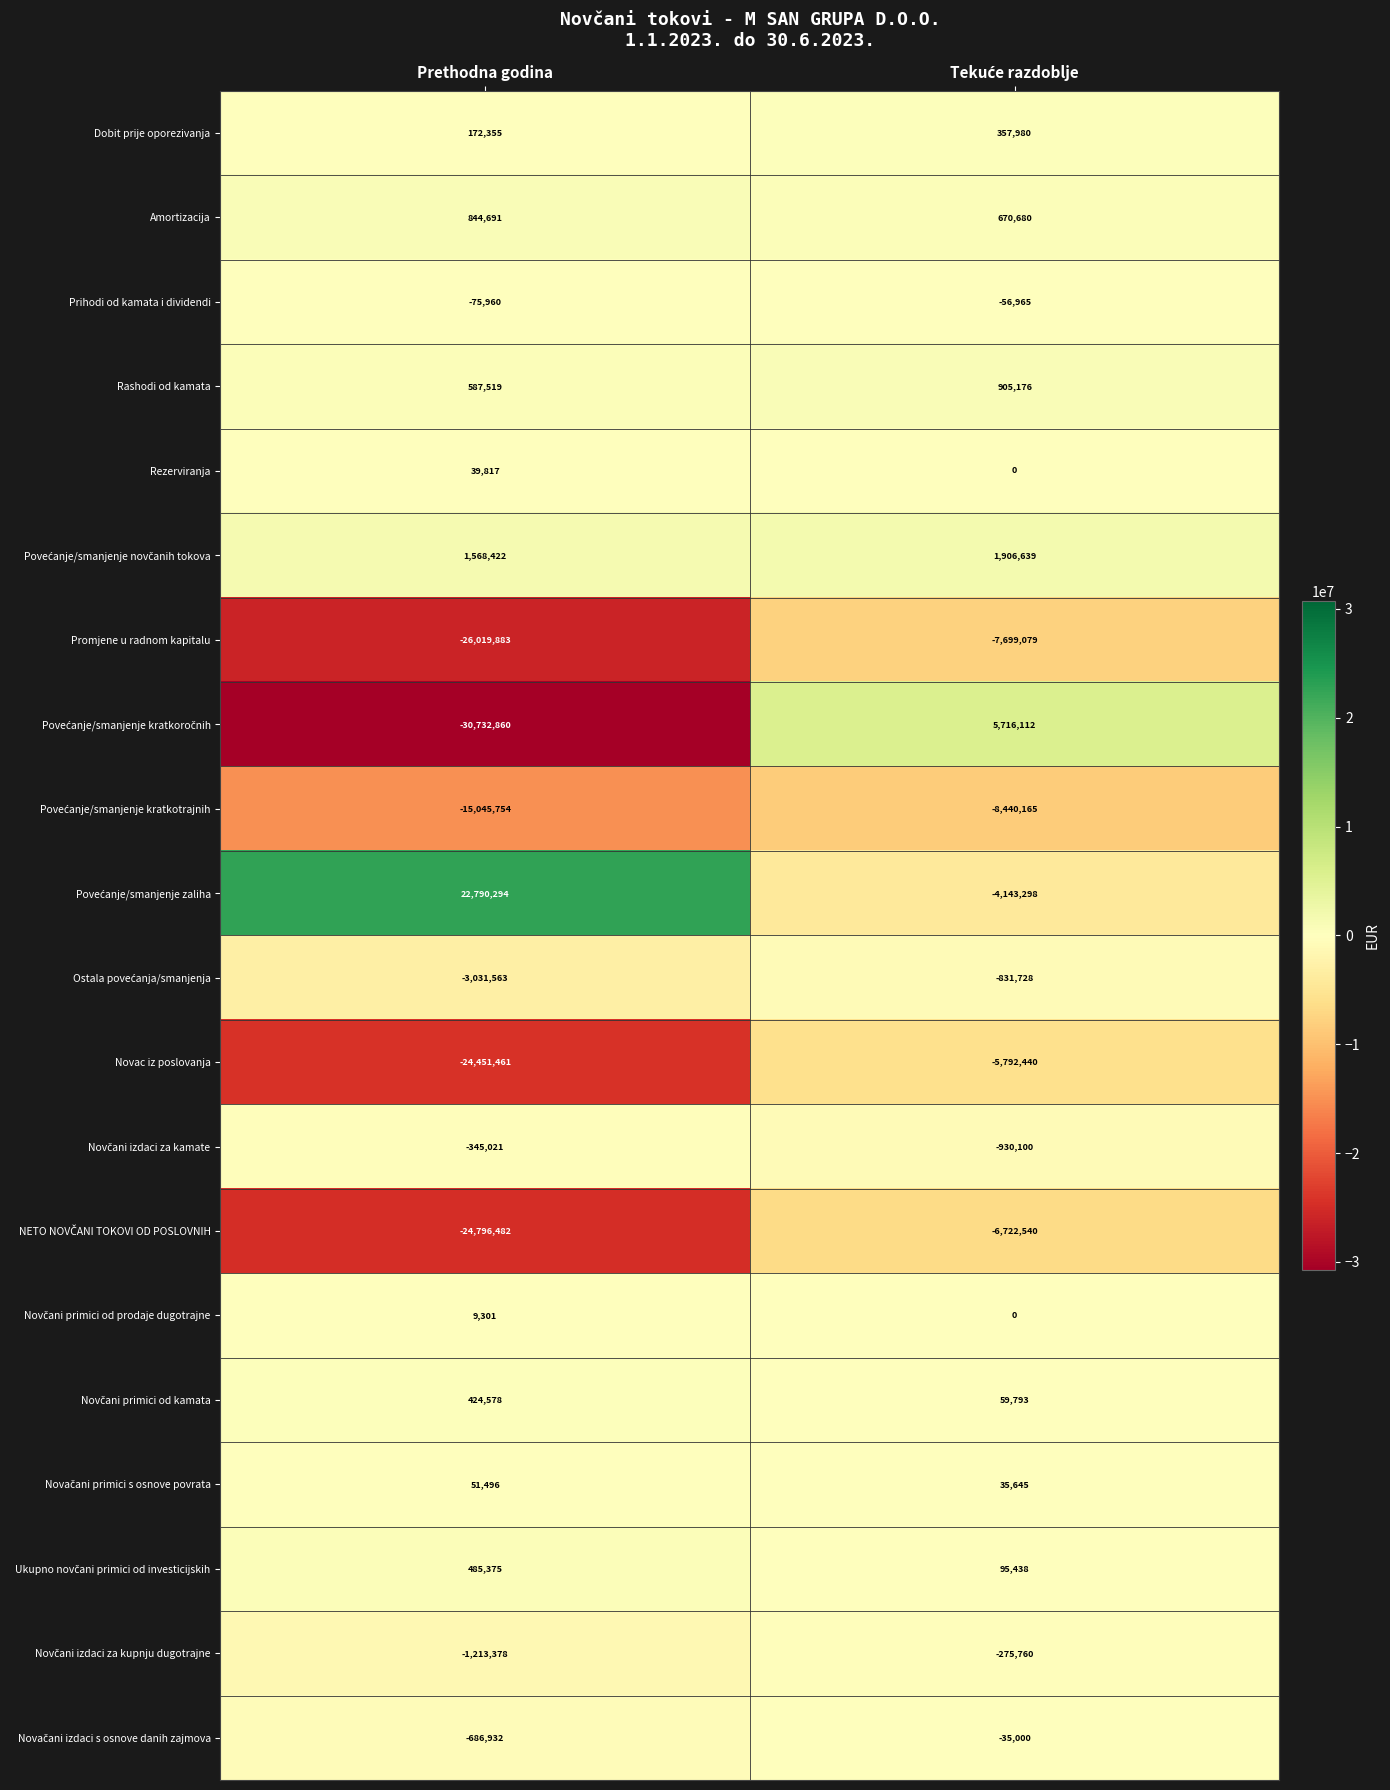

What is the spread (max minus min) of values at Prethodna godina?

53523154